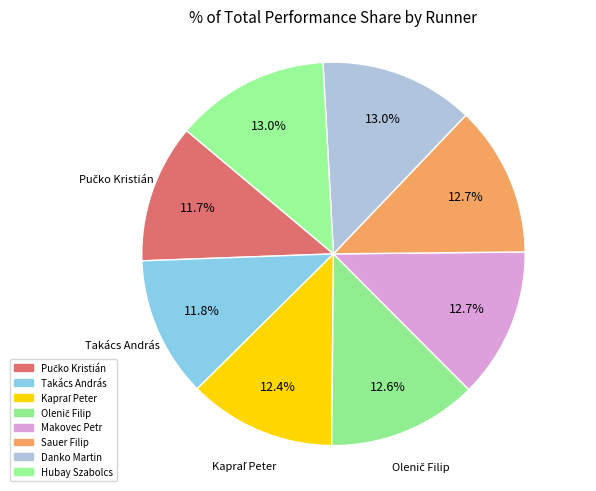

To the nearest percent, what percentage of the pie is Olenič Filip?

13%